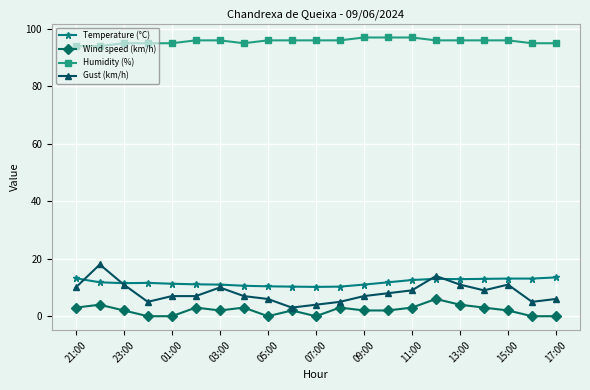

Count the number of data series in this chart.

4